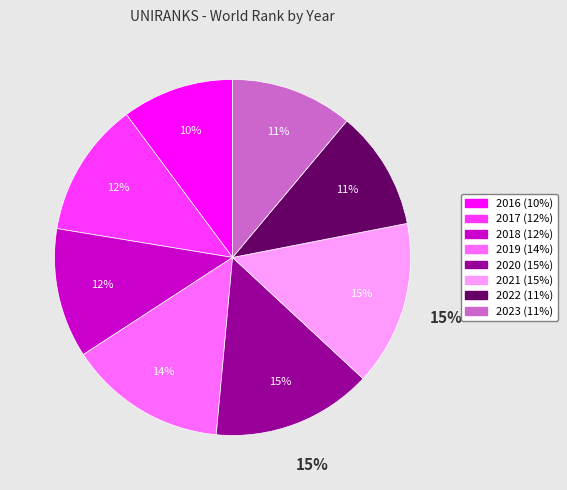

True or false: 2019 accounts for 14% of the total.

True